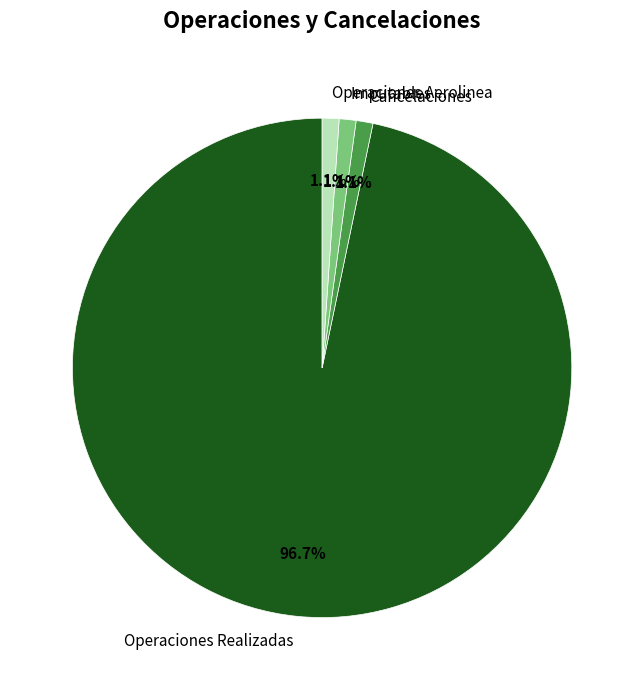

Does Operaciones Aerolinea represent more than half of the total?

No